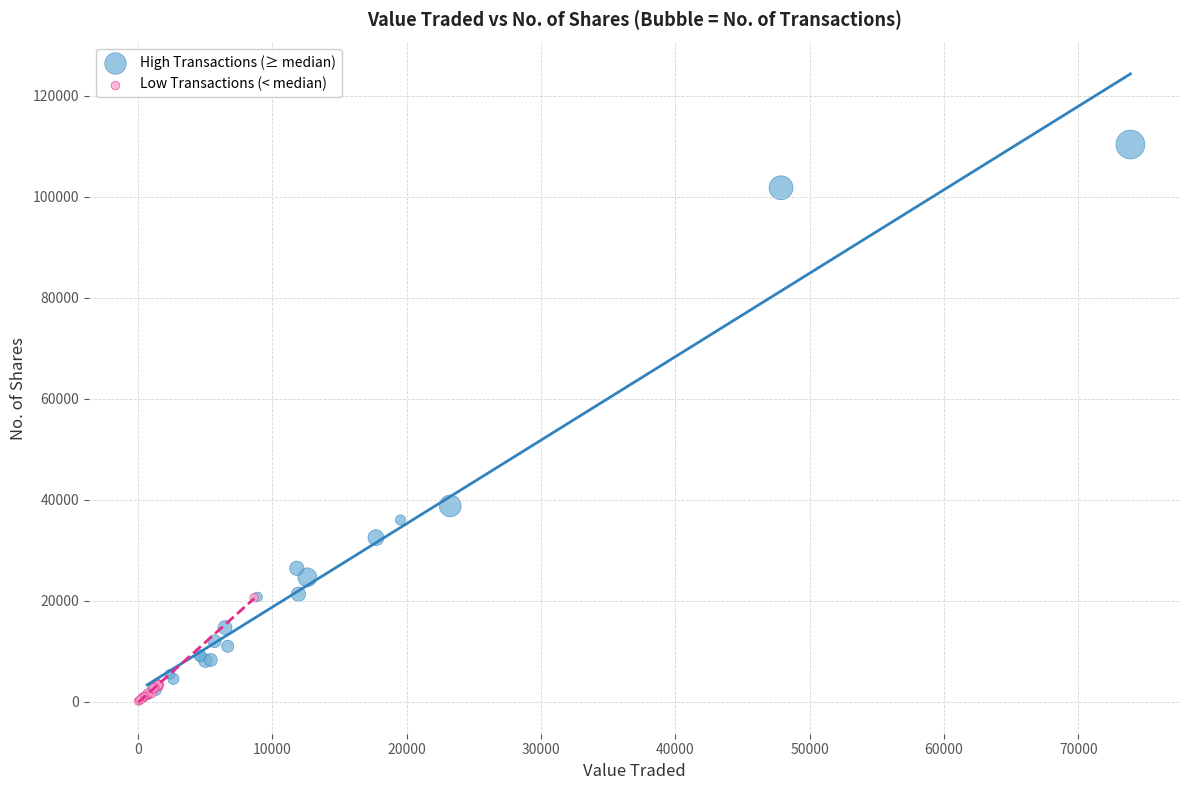

Which series reaches the minimum Y coordinate?

Low Transactions (< median)